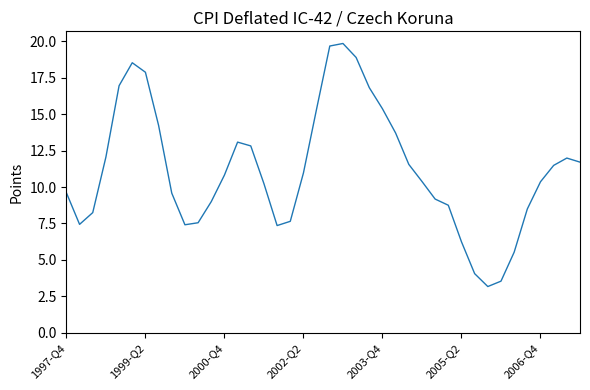

What is the difference between the maximum and minimum values?

16.7